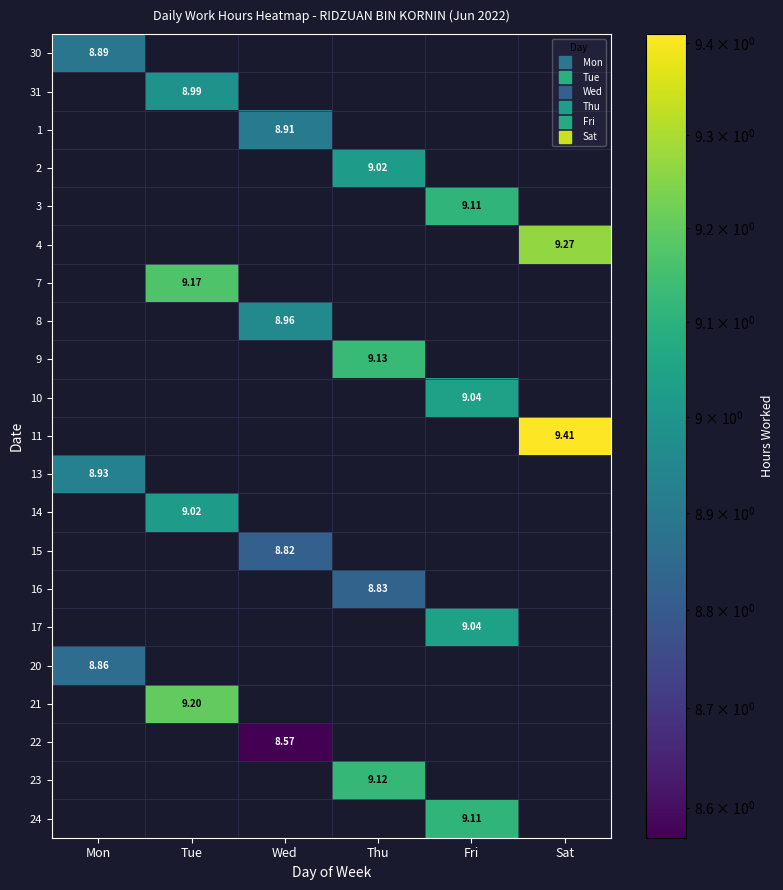

Is it true that 30 equals 0.0 at Sat?

True